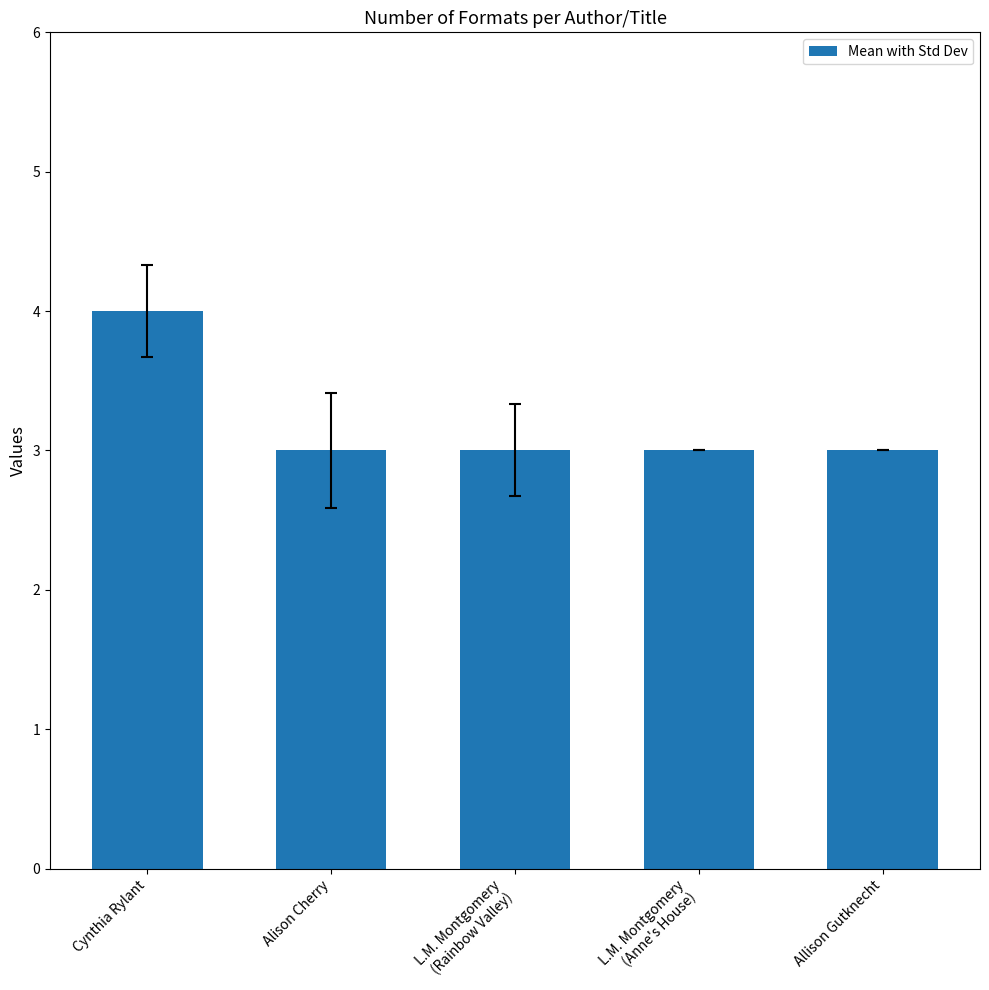

What is the label of the 2nd bar from the right?

L.M. Montgomery
(Anne's House)